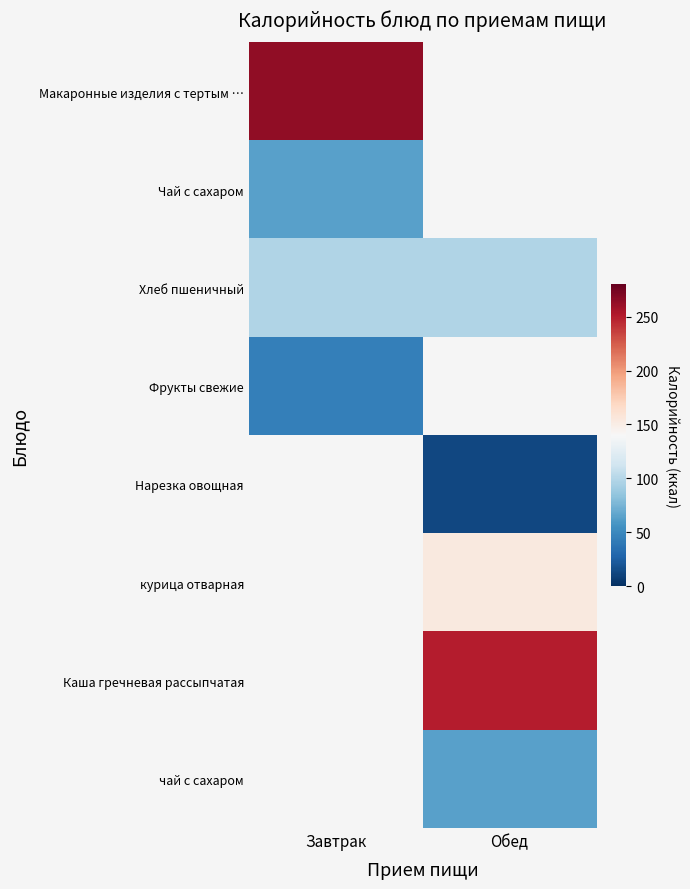

True or false: Хлеб пшеничный has a value of 63.7 at Обед.

False